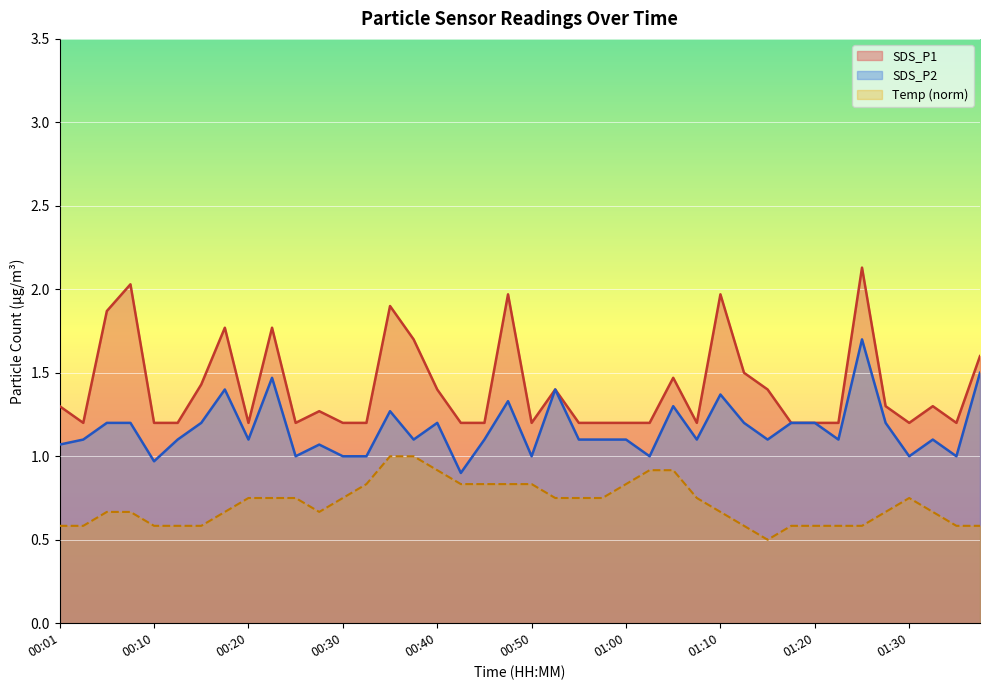

Is it true that SDS_P1 equals 2.0 at 01:10?

True